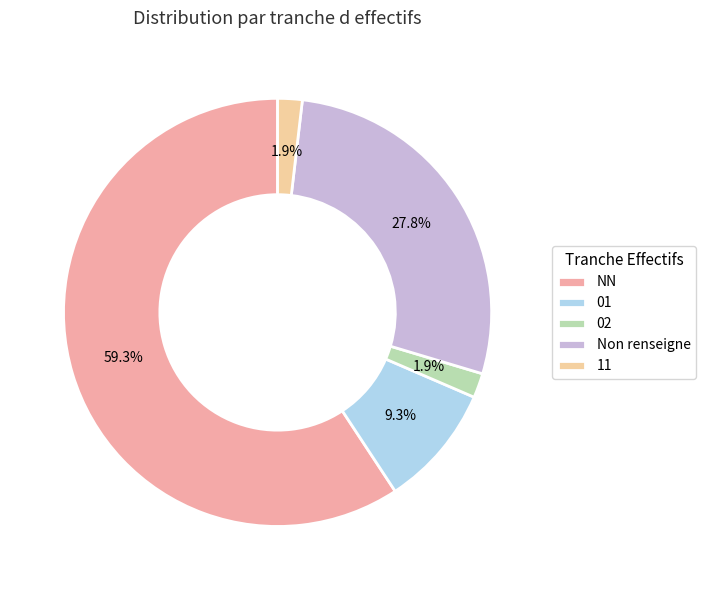

Count the number of slices in the pie.

5